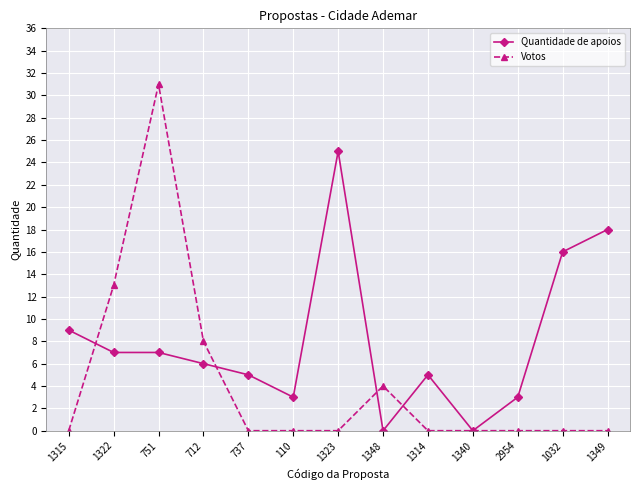

True or false: Votos has more than 1 interior local peaks.

True